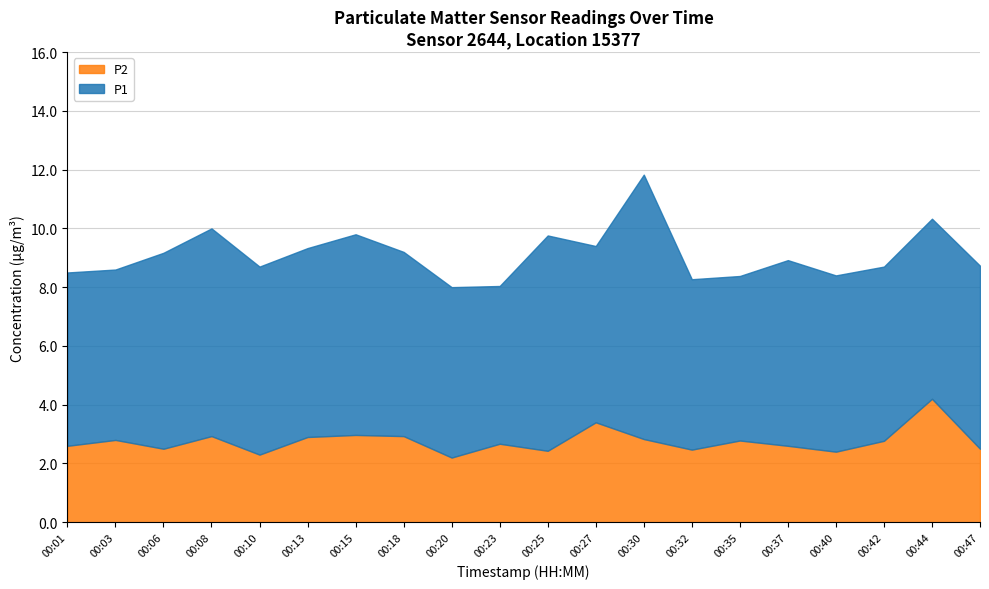

At which category is the sum across all series the highest?

00:30